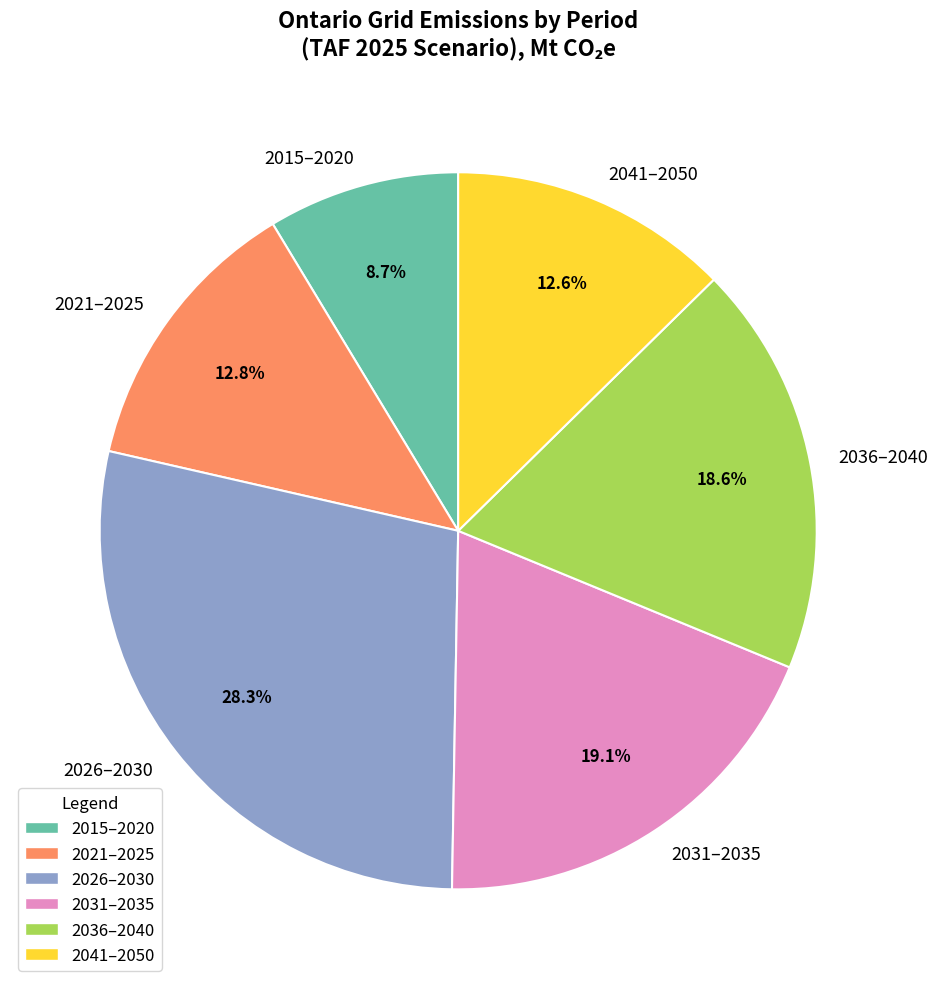

Is there any slice that represents more than half of the pie?

No